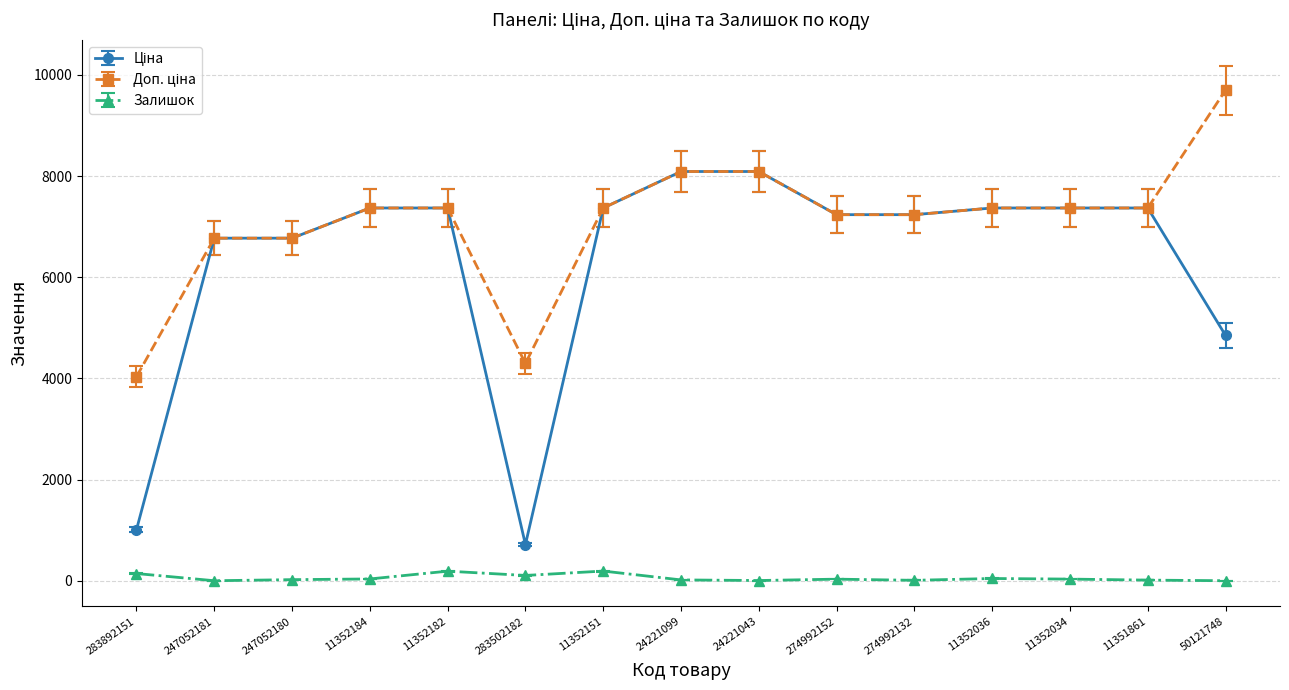

What is the spread (max minus min) of values at 274992152?

7204.9